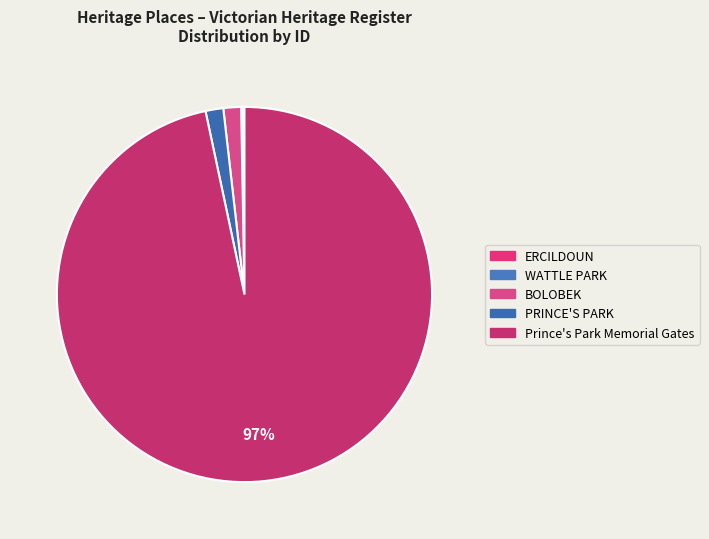

What is the total percentage of PRINCE'S PARK and BOLOBEK?

3.1%